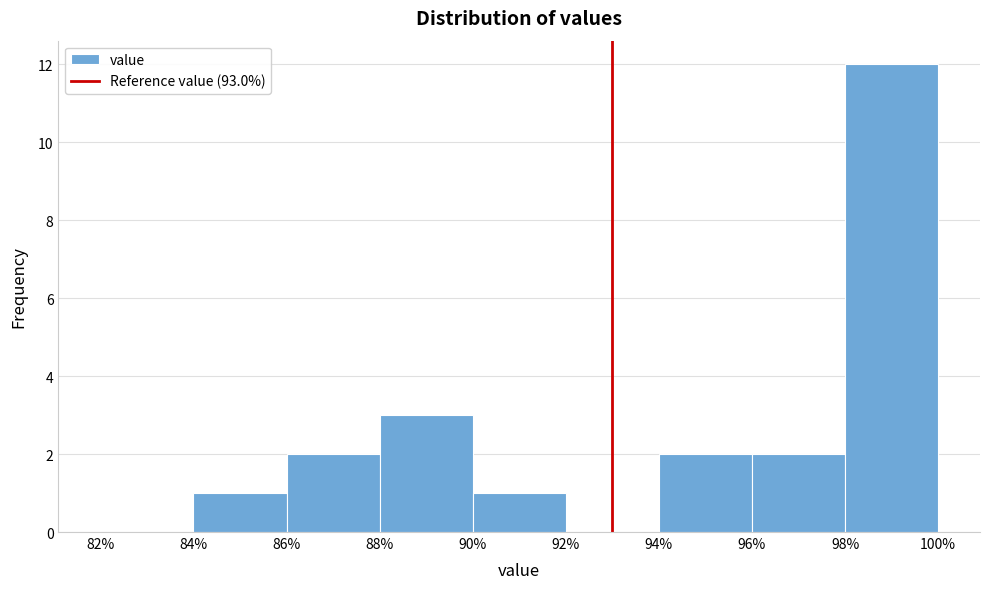

Over which range of the x-axis is the bar tallest?

98% to 100%